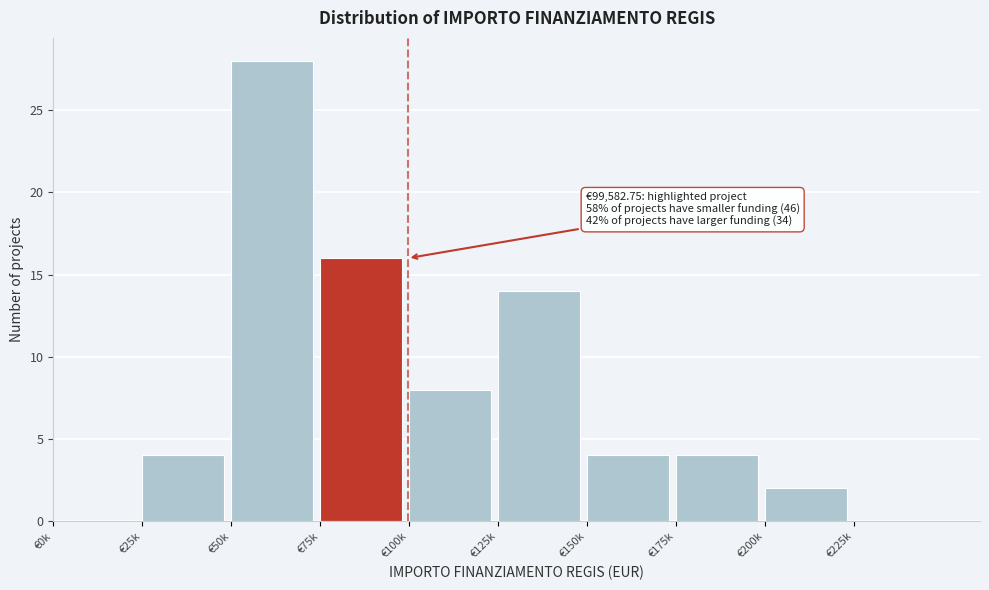

Reading right to left, list all the values displayed in this chart.

€225k=0	€200k=2	€175k=4	€150k=4	€125k=14	€100k=8	€75k=16	€50k=28	€25k=4	€0k=0